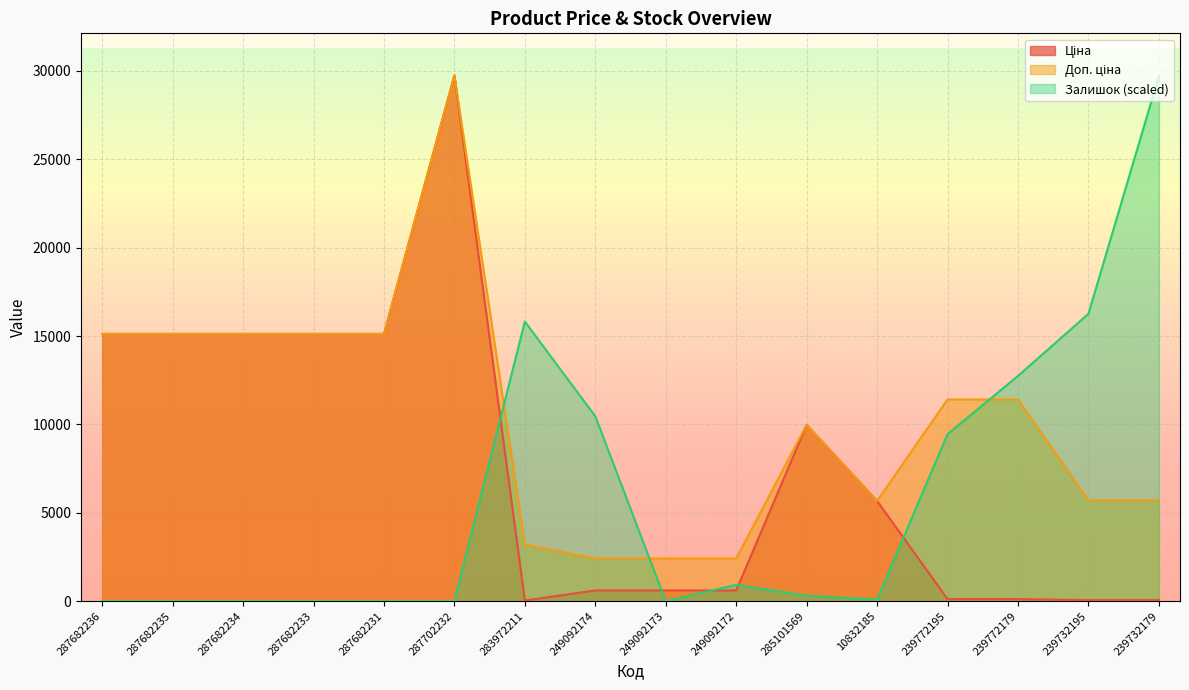

True or false: Залишок has more than 0 interior local peaks.

True